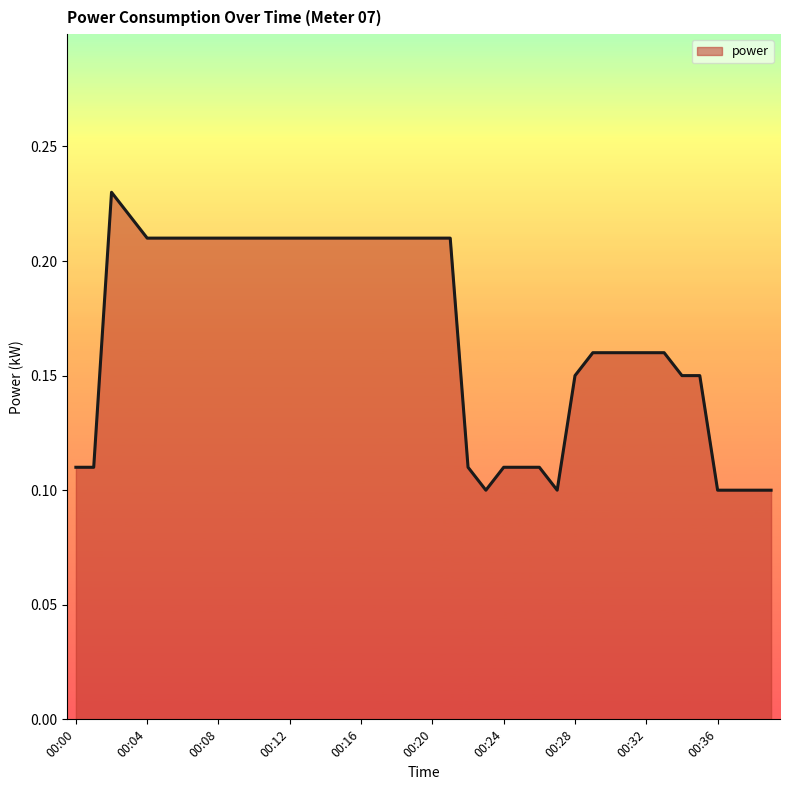

What is the smallest value displayed?

0.1